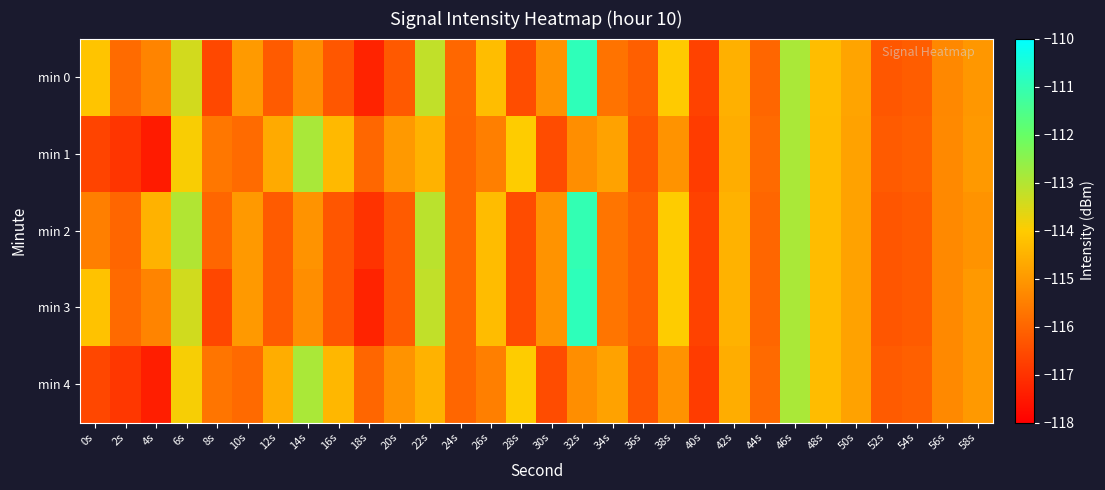

What is the difference between the highest and lowest values at 2s?

1.1